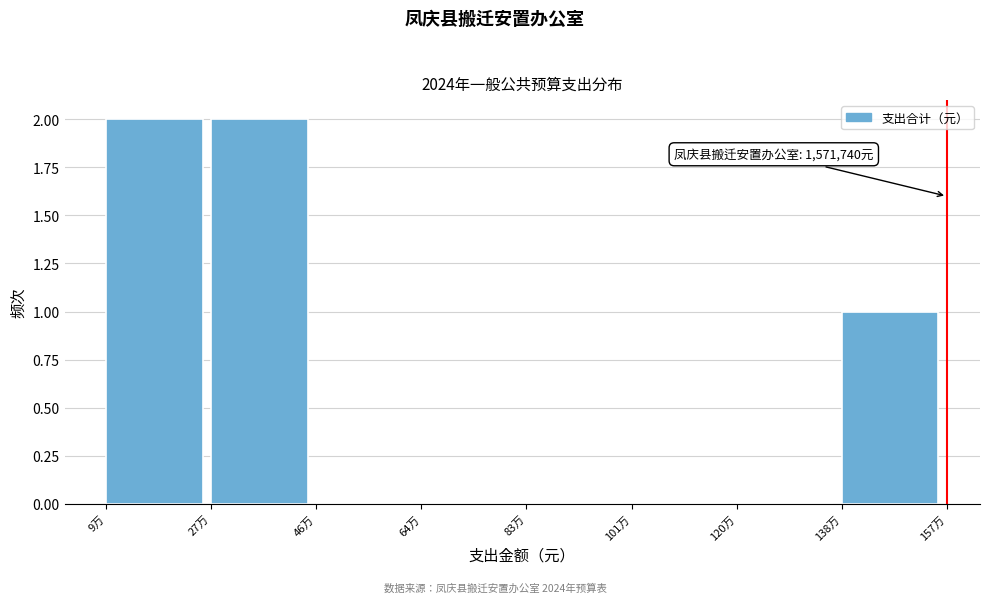

Reading left to right, what are all the values shown in this chart?

9万=2	27万=2	46万=0	64万=0	83万=0	101万=0	120万=0	138万=1